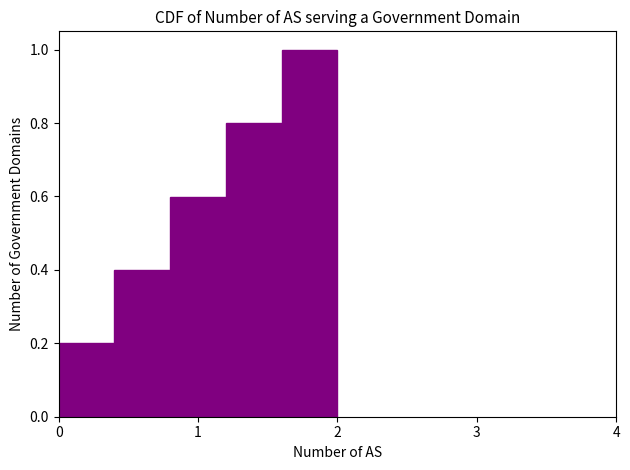

Reading left to right, list every bar in this chart as the range it spans on the x-axis followed by its height. The values are not printed on the chart, so give them approximately, as read against the axis.

0.0 to 0.4: 0.2
0.4 to 0.8: 0.4
0.8 to 1.2: 0.6
1.2 to 1.6: 0.8
1.6 to 2.0: 1.0